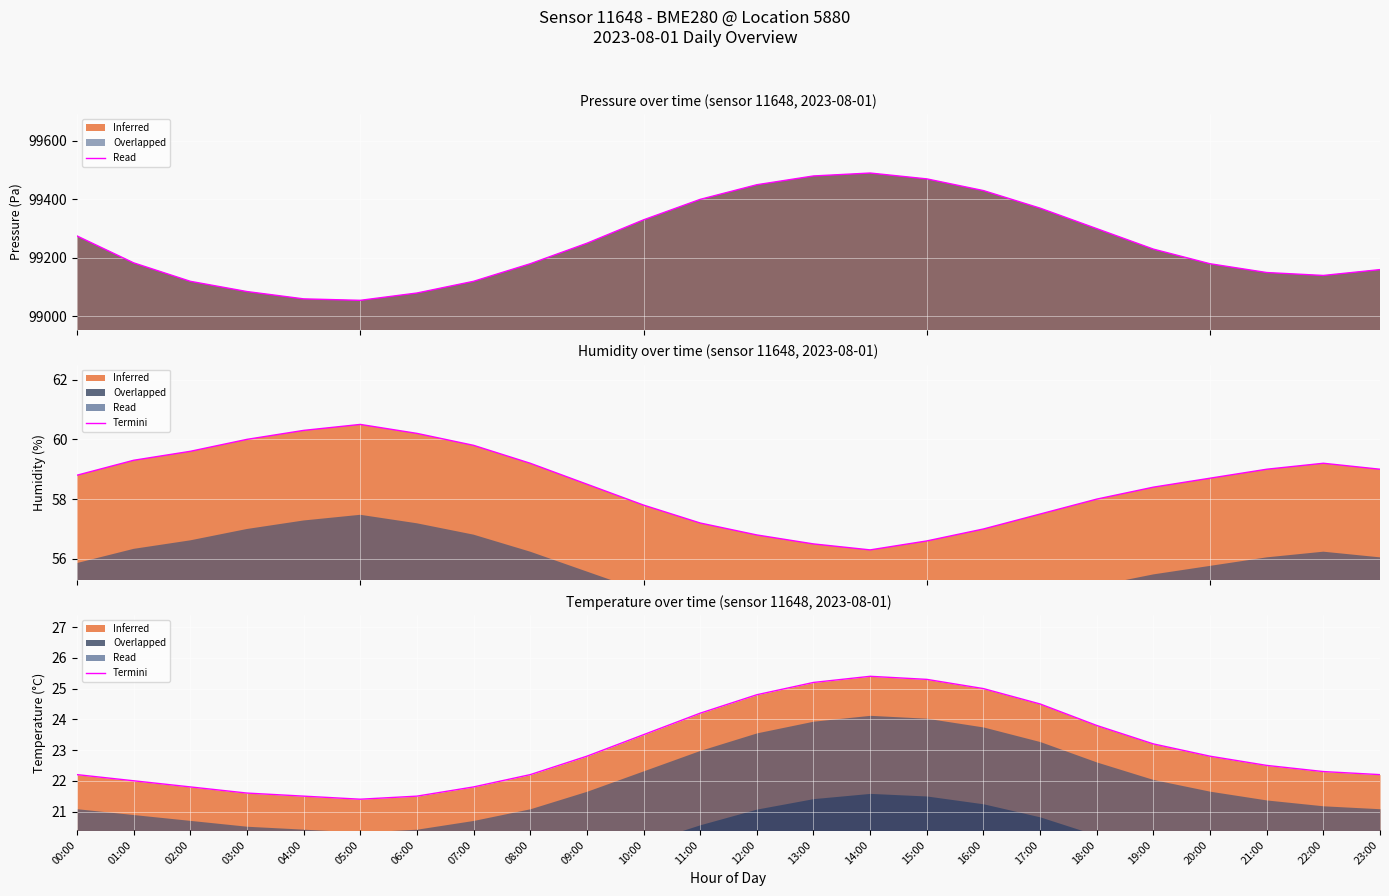

What is the greatest value displayed?

25.4